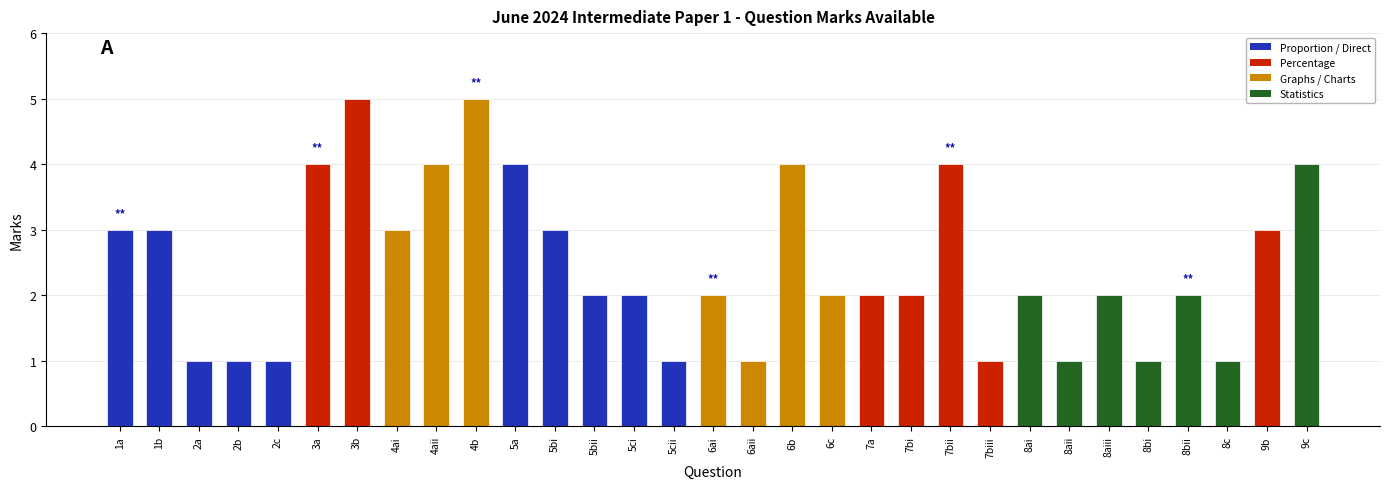

Does the chart contain any negative values?

No